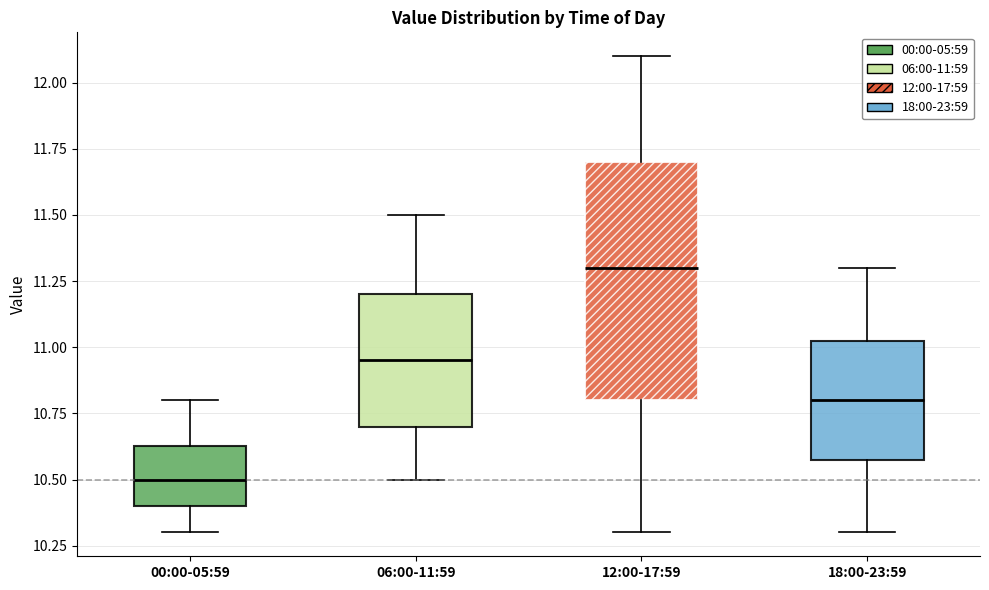

Where does the upper whisker of the box for 00:00-05:59 end on the y-axis? The values are not printed on the chart, so give them approximately, as read against the axis.

10.80